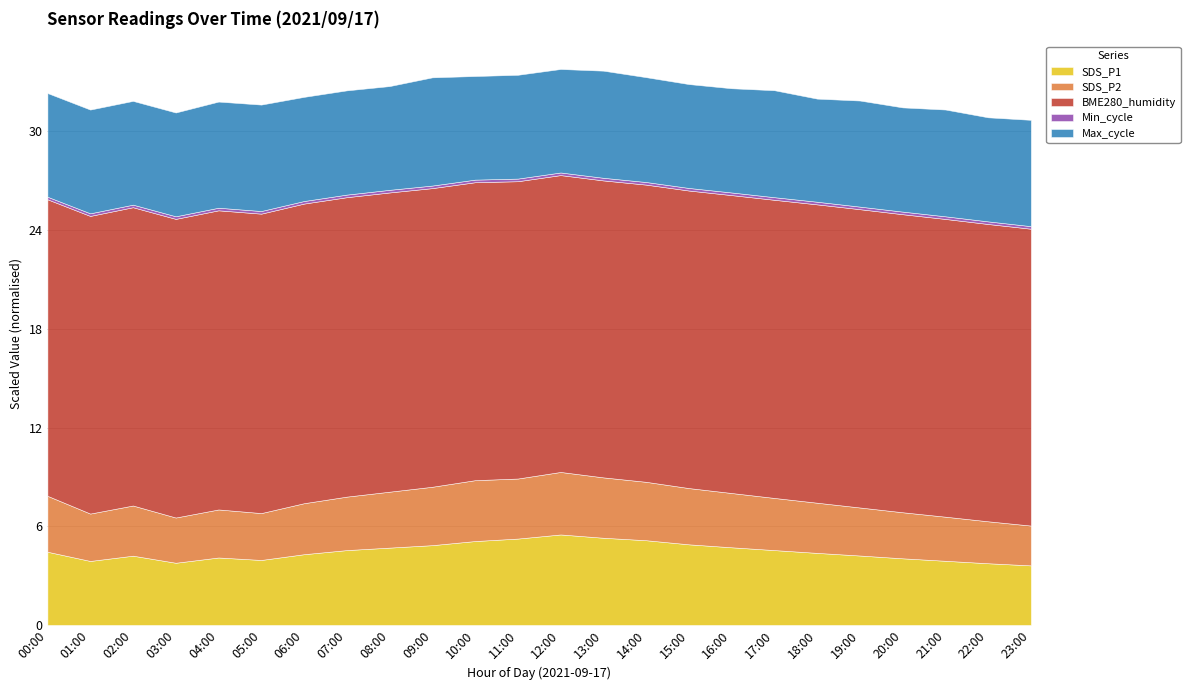

The value of SDS_P1 at 13:00 is 2.2. True or false?

False